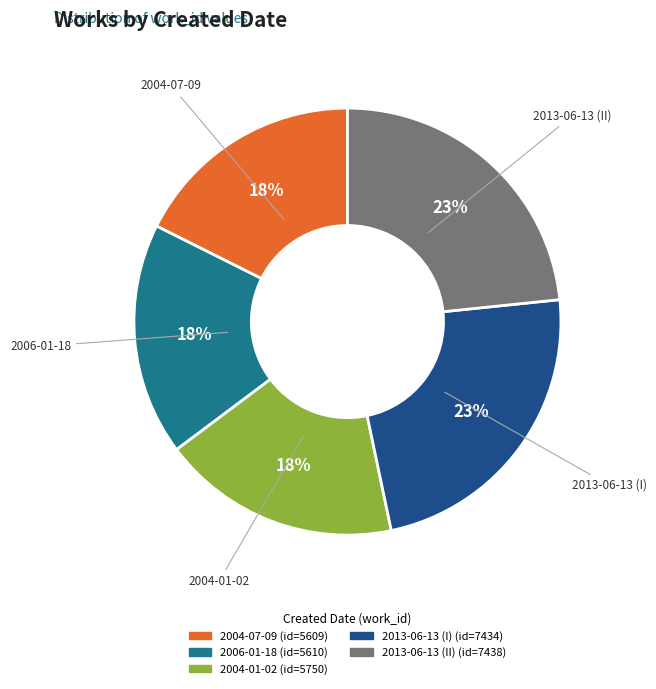

True or false: 2004-01-02 accounts for 18% of the total.

True